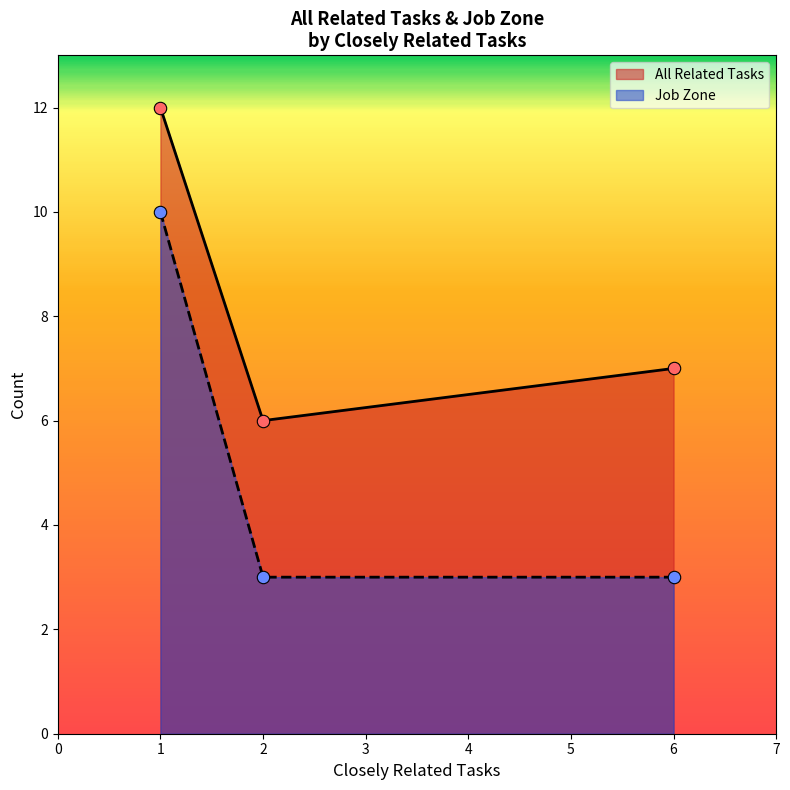

Which series has the largest total across all categories?

All Related Tasks